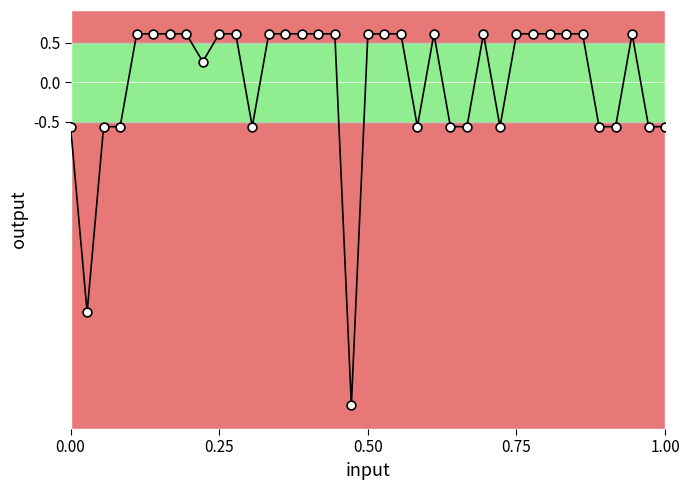

What is the smallest value displayed?

-4.1